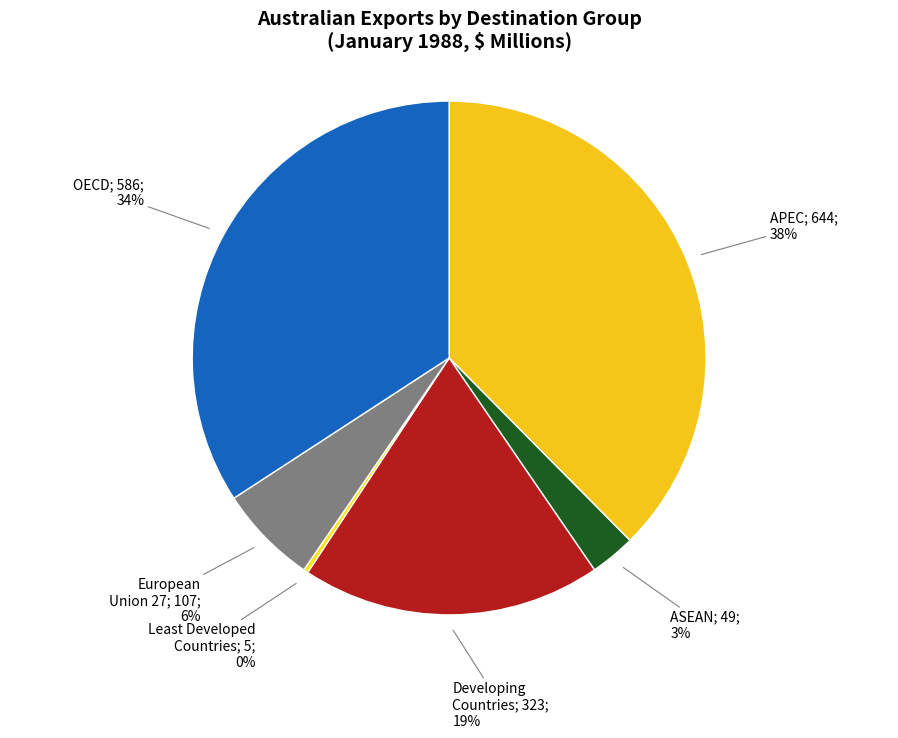

Is there a majority slice in this chart?

No